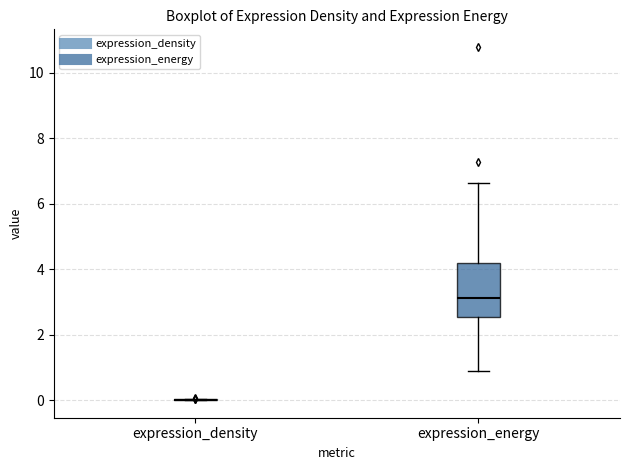

Reading left to right, transcribe this box plot: for each box, give where its median line is, the range the box spans, and where its two whiskers end, as read against the y-axis. The values are not printed on the chart, so give them approximately, as read against the axis.

expression_density: box collapsed to a line at 0.0, whiskers 0.0 to 0.0
expression_energy: median 3.2, box 2.6 to 4.2, whiskers 0.8 to 6.6